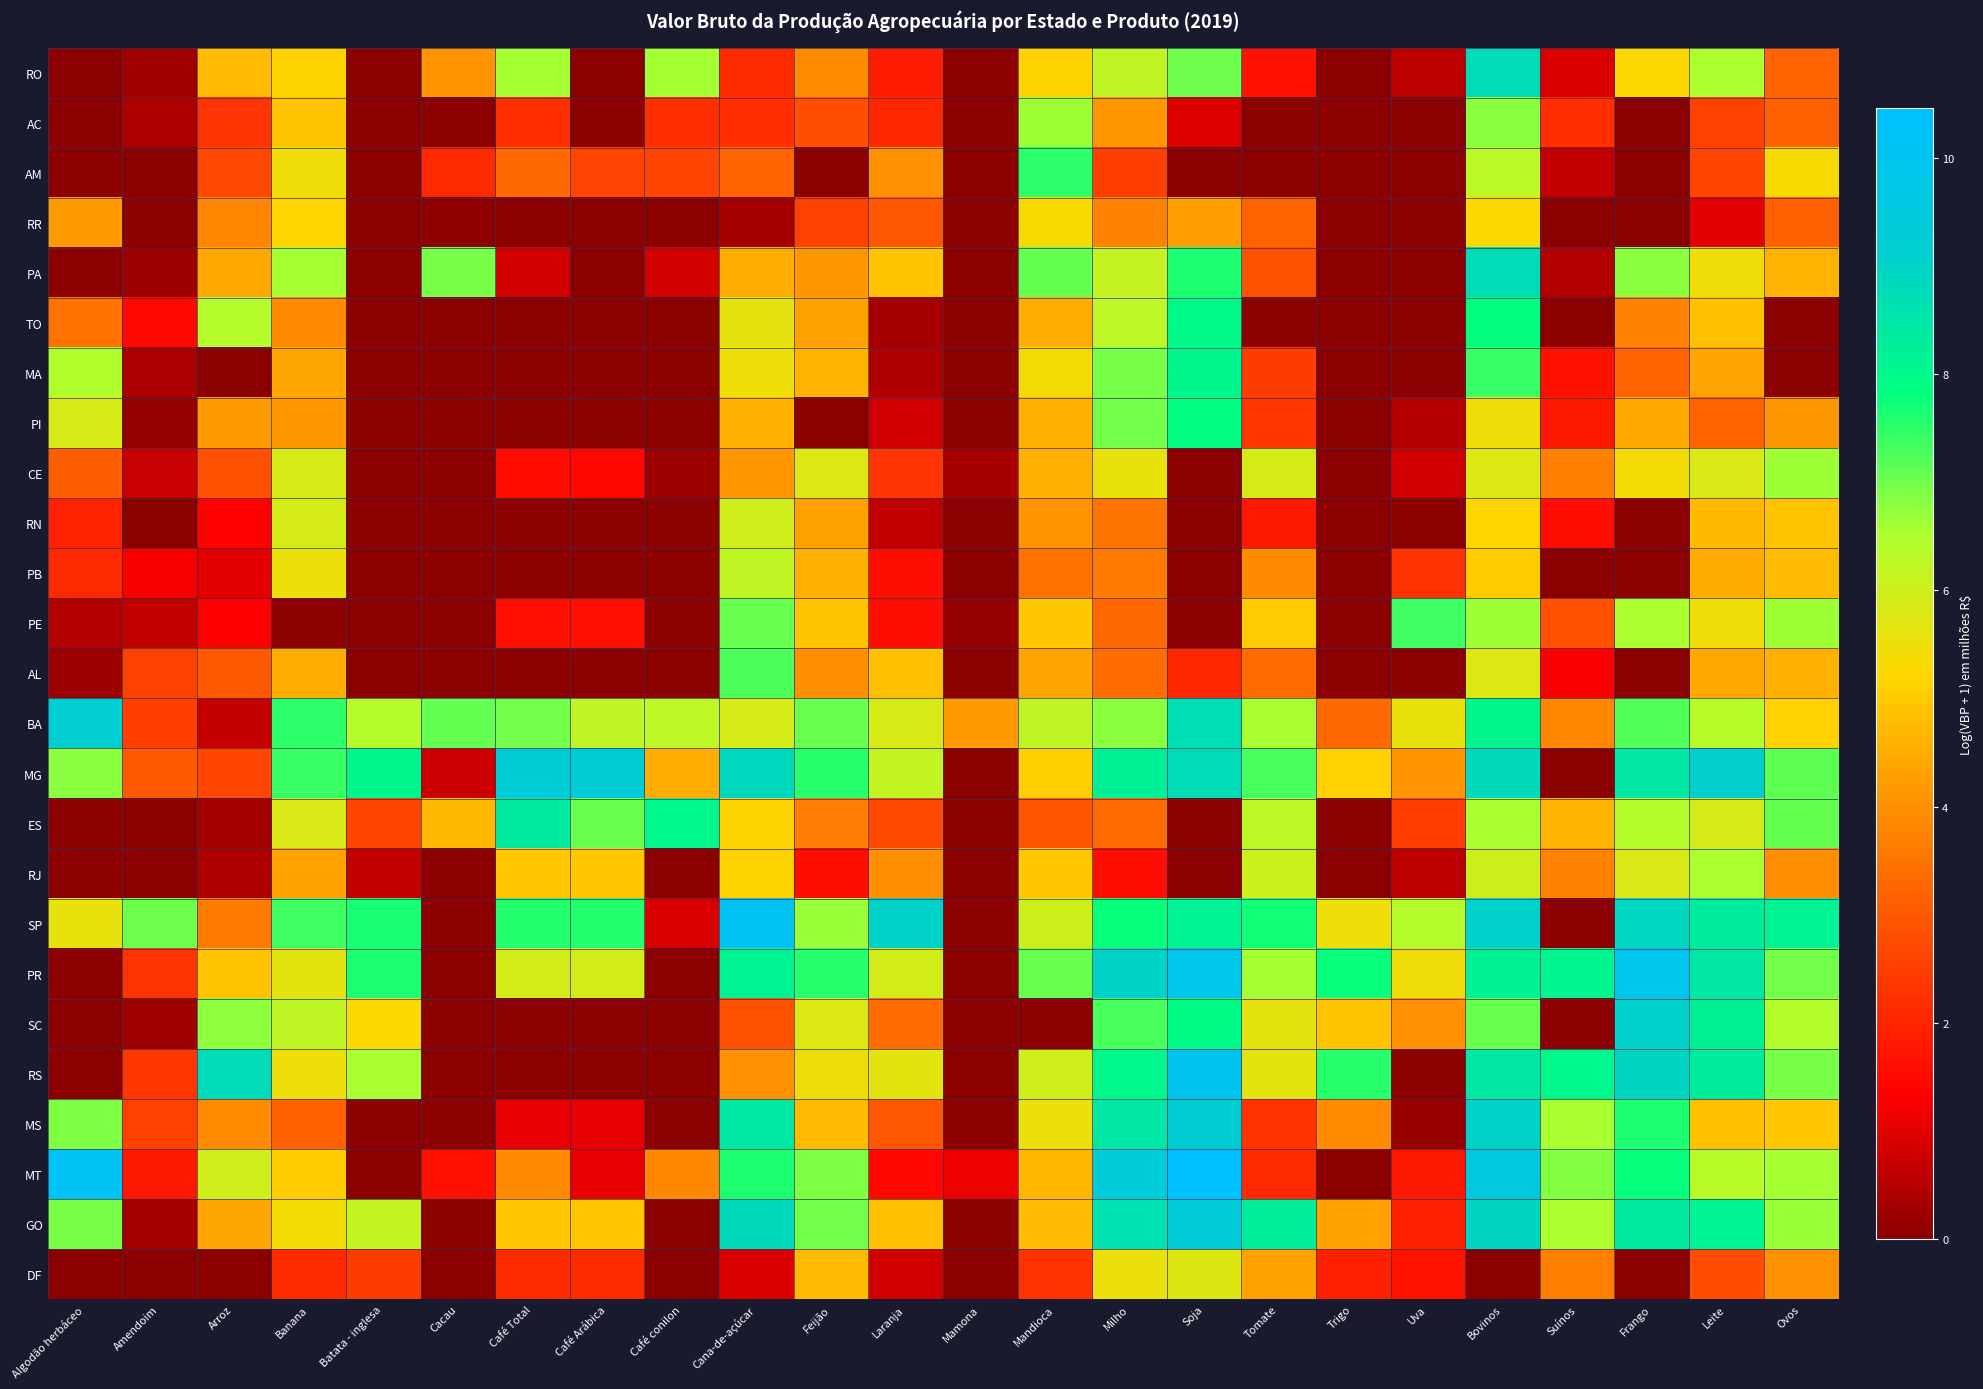

List the series in order of their peak value, highest first.

MT, SP, RS, PR, GO, MG, MS, BA, SC, PA, RO, ES, MA, TO, PI, AM, PE, AL, AC, CE, RJ, PB, RN, DF, RR